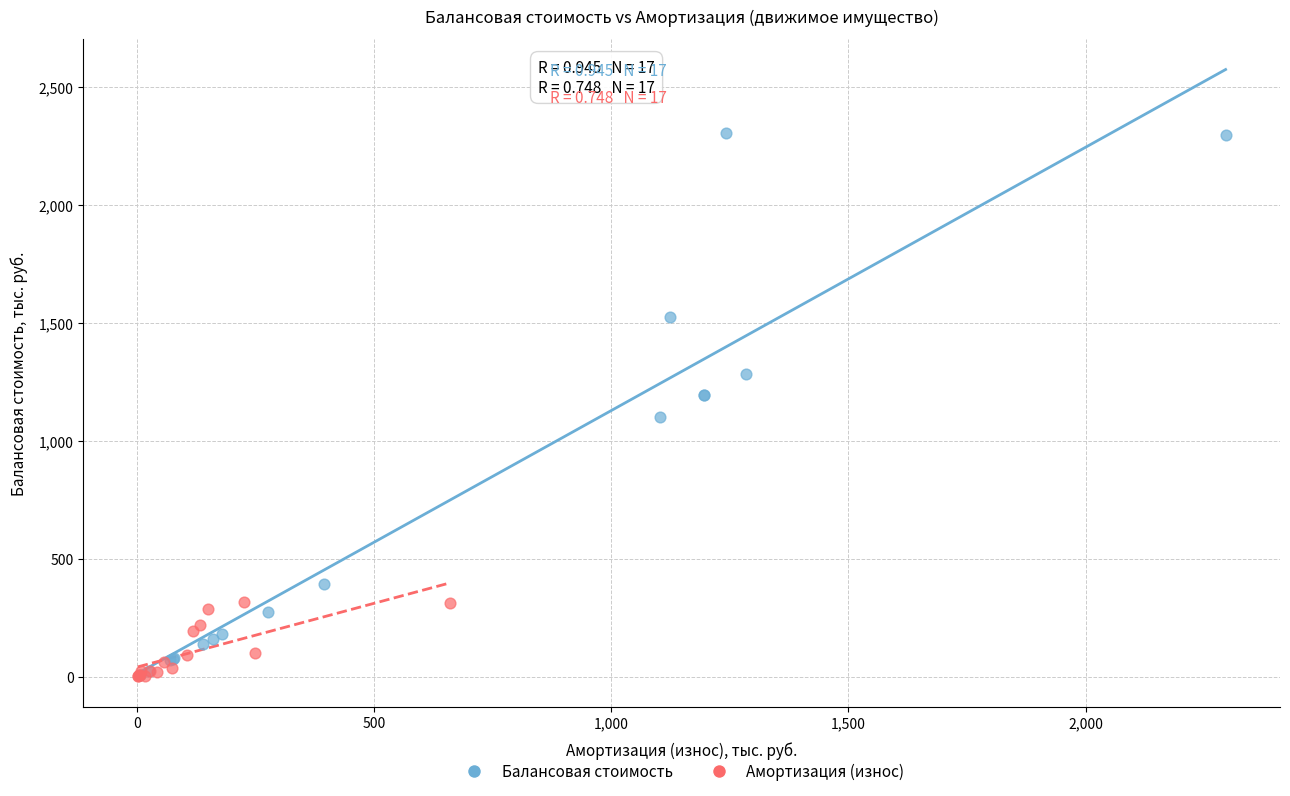

Which series has the largest Y range (max minus min)?

Балансовая стоимость